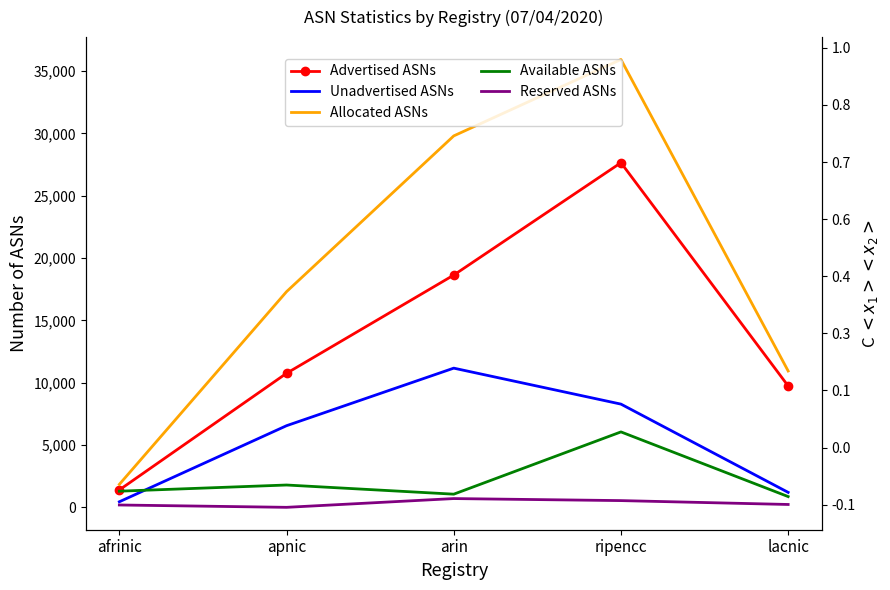

In Reserved ASNs, how many points are lower than both neighbors (excluding endpoints)?

1